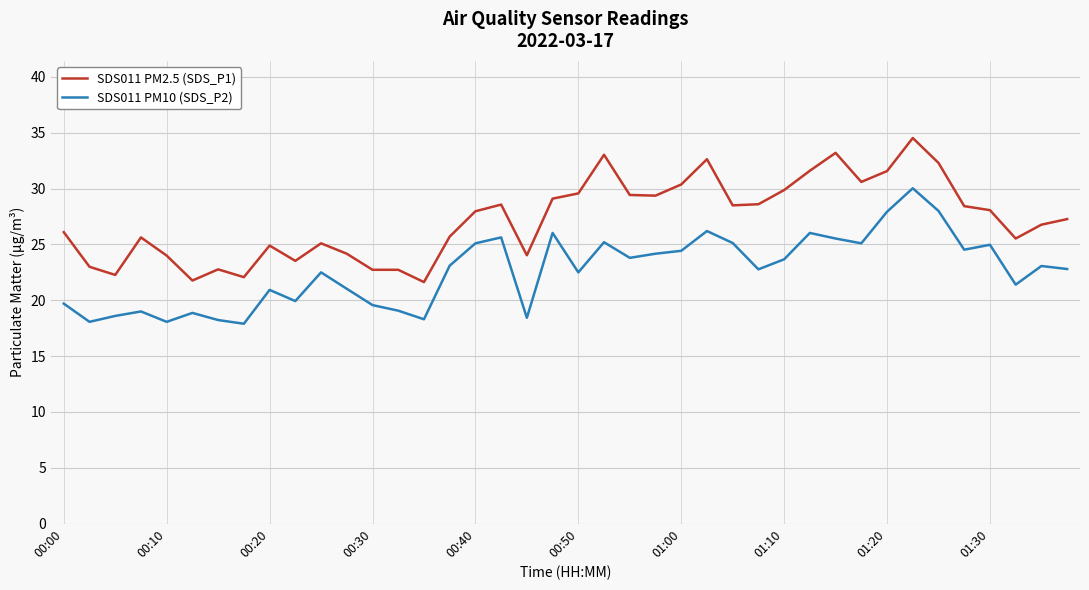

What is the minimum value shown in the chart?

17.9